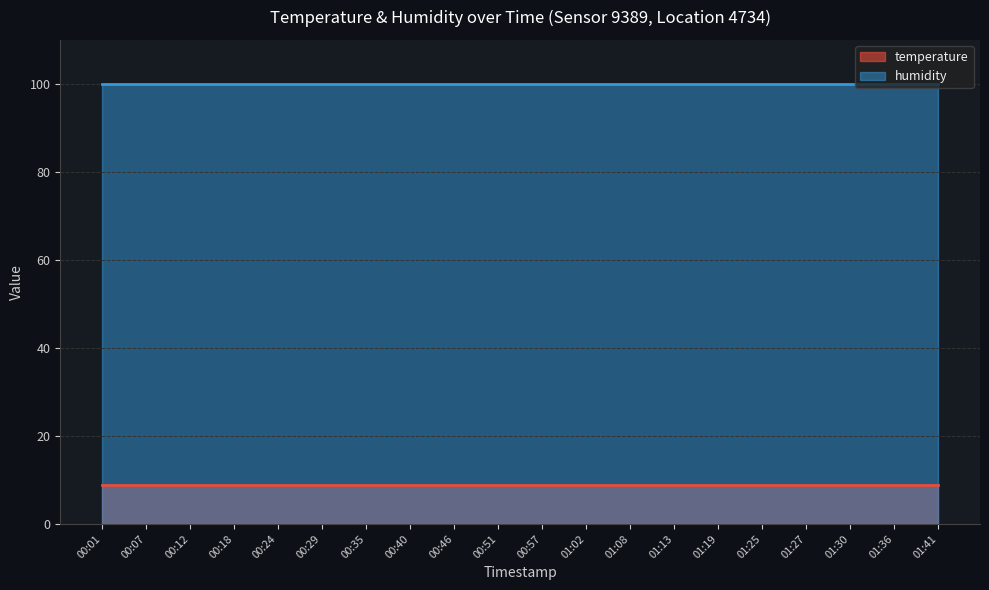

Which series has the largest total across all categories?

humidity